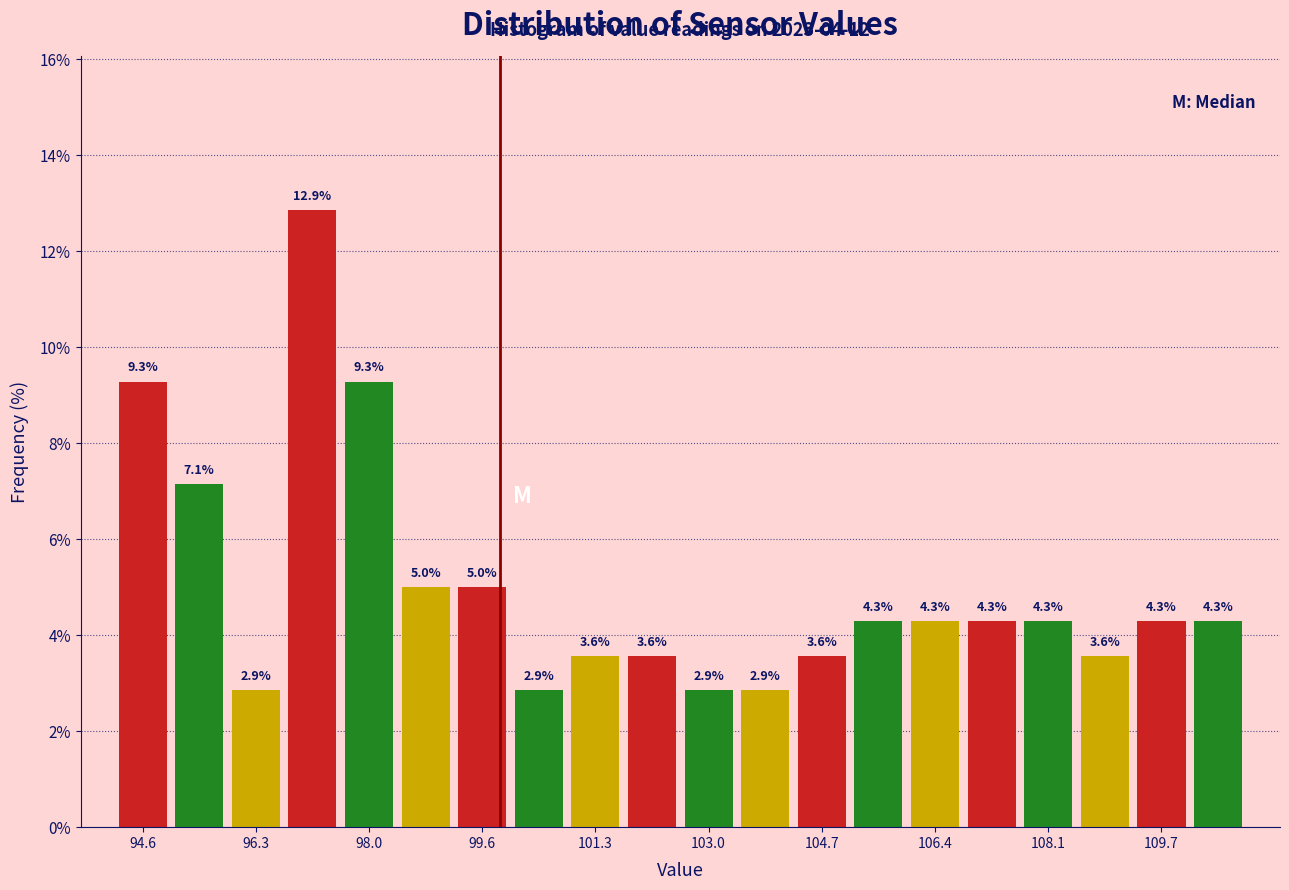

Reading left to right, list every bar in this chart as the range it spans on the x-axis followed by its height. The bar edges are not printed on the chart, so give them approximately, as read against the axis.

94.2 to 95.0: 9.3
95.0 to 95.8: 7.1
95.8 to 96.8: 2.9
96.8 to 97.6: 12.9
97.6 to 98.4: 9.3
98.4 to 99.2: 5.0
99.2 to 100.0: 5.0
100.0 to 101.0: 2.9
101.0 to 101.8: 3.6
101.8 to 102.6: 3.6
102.6 to 103.4: 2.9
103.4 to 104.2: 2.9
104.2 to 105.2: 3.6
105.2 to 106.0: 4.3
106.0 to 106.8: 4.3
106.8 to 107.6: 4.3
107.6 to 108.4: 4.3
108.4 to 109.4: 3.6
109.4 to 110.2: 4.3
110.2 to 111.0: 4.3